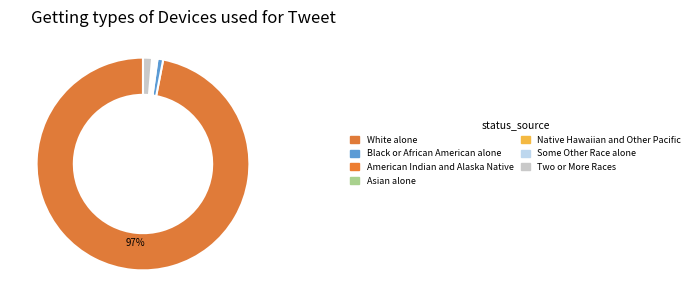

To the nearest percent, what is the combined percentage of Black or African American alone and Some Other Race alone?

1%